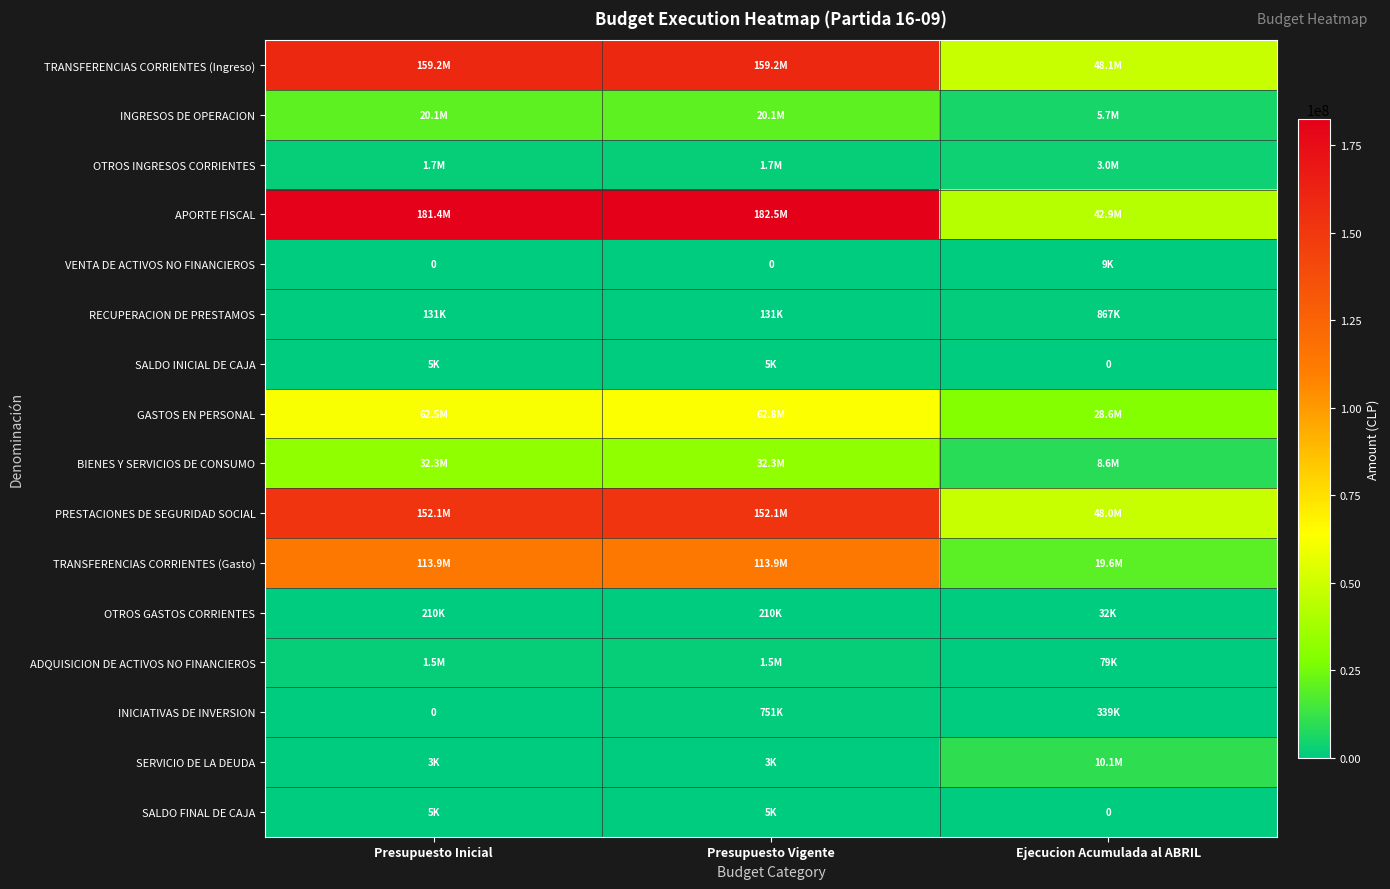

The SALDO FINAL DE CAJA series shows 0 at Ejecucion Acumulada al ABRIL. True or false?

True